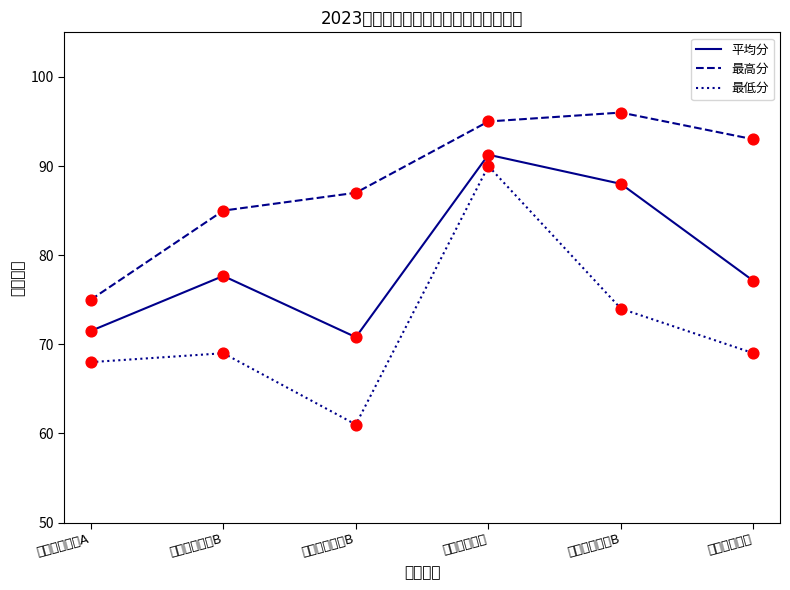

Is the value of 最低分 at 高中语文教师B greater than the value of 平均分 at 高中语文教师B?

No